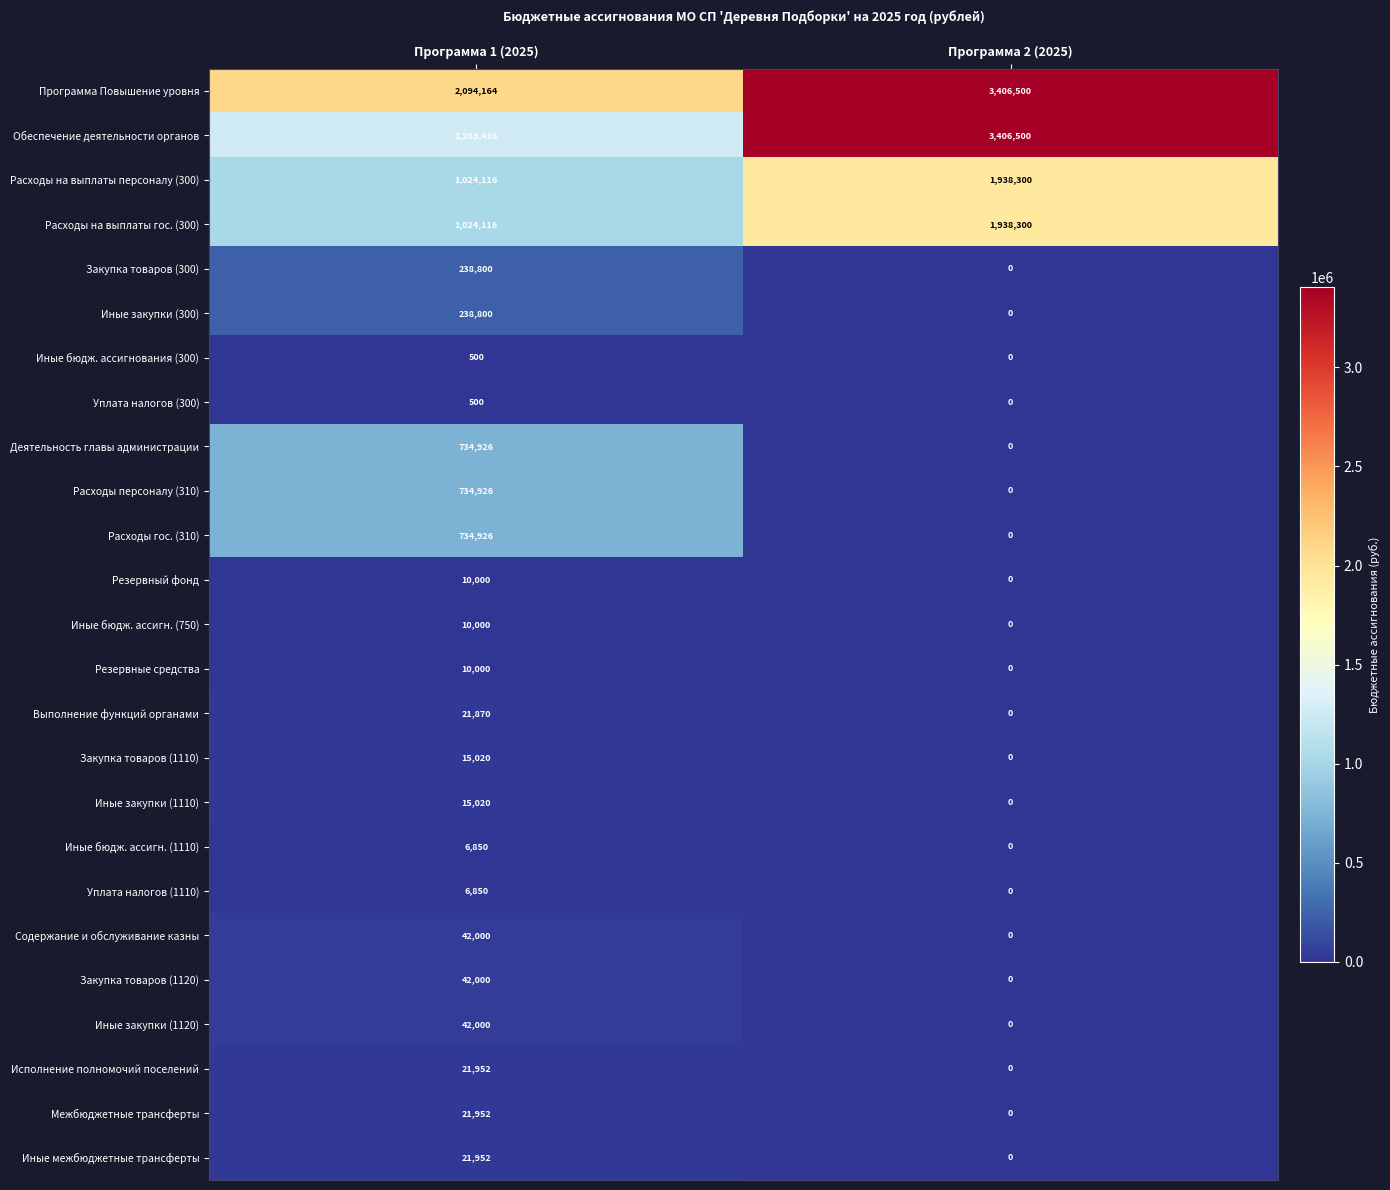

Which series changed the most between Программа 1 (2025) and Программа 2 (2025)?

Обеспечение деятельности органов